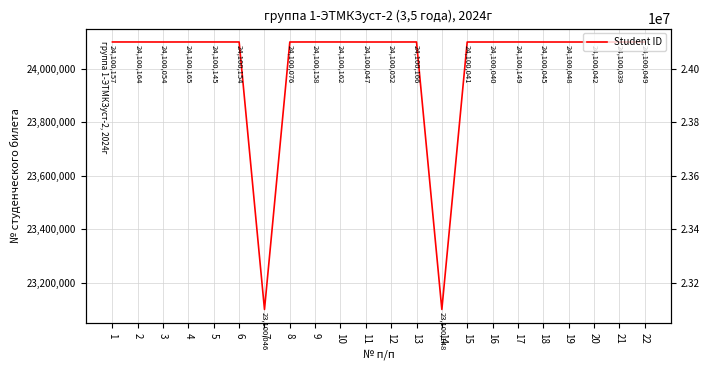

What is the approximate value at 15?

24100041